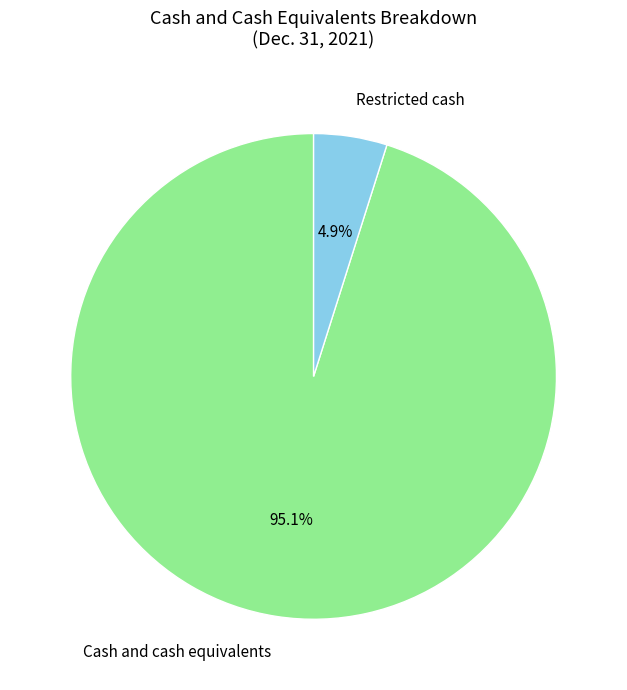

How many slices are in this pie chart?

2